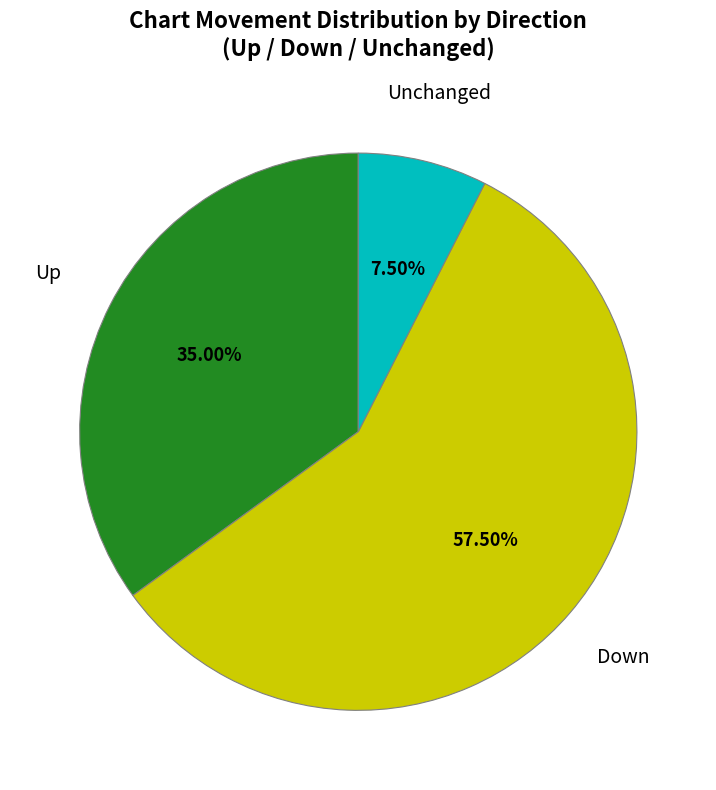

Is there any slice that represents more than half of the pie?

Yes